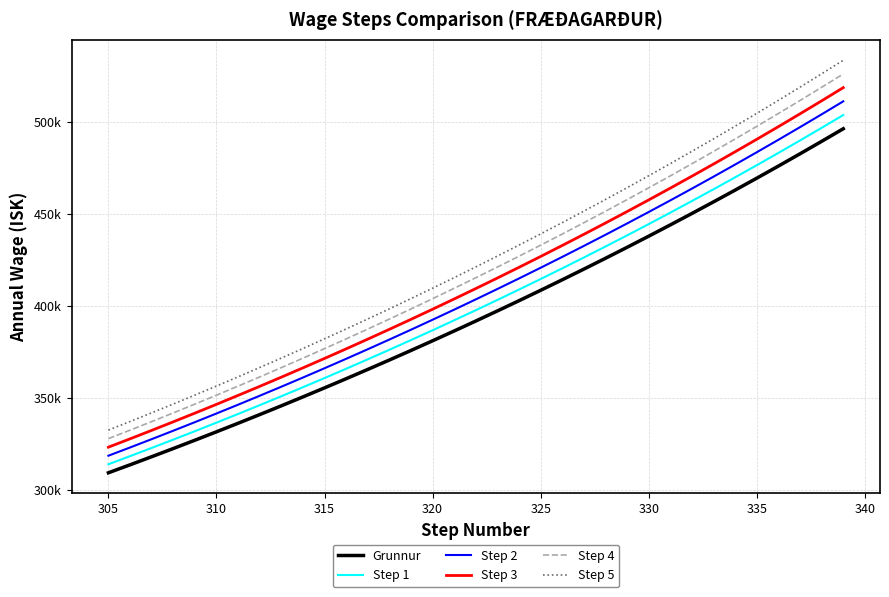

What is the difference between the maximum and minimum values in the Step 3 series?

195320.6